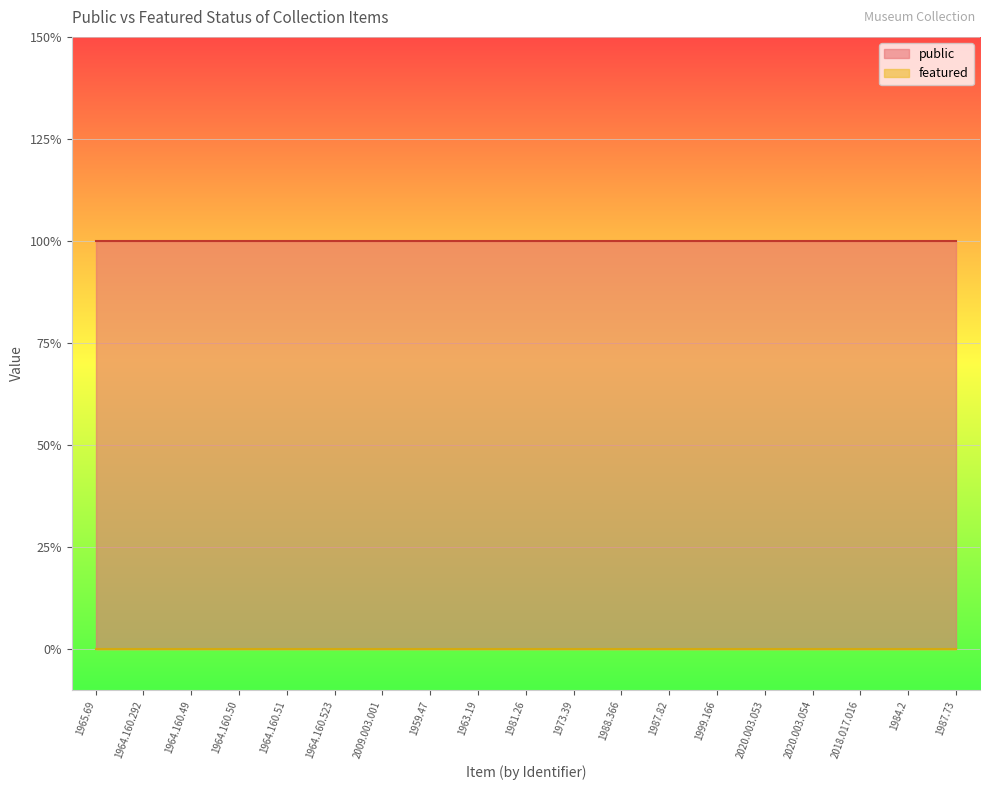

What is the value of the public point at the 8th from the left?

1